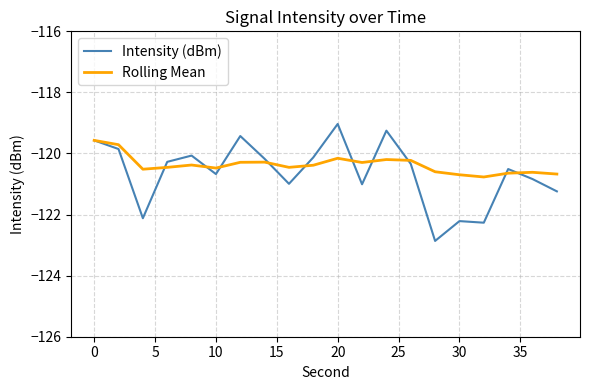

Rank the series by their average value, from lowest to highest.

Intensity (dBm), Rolling Mean